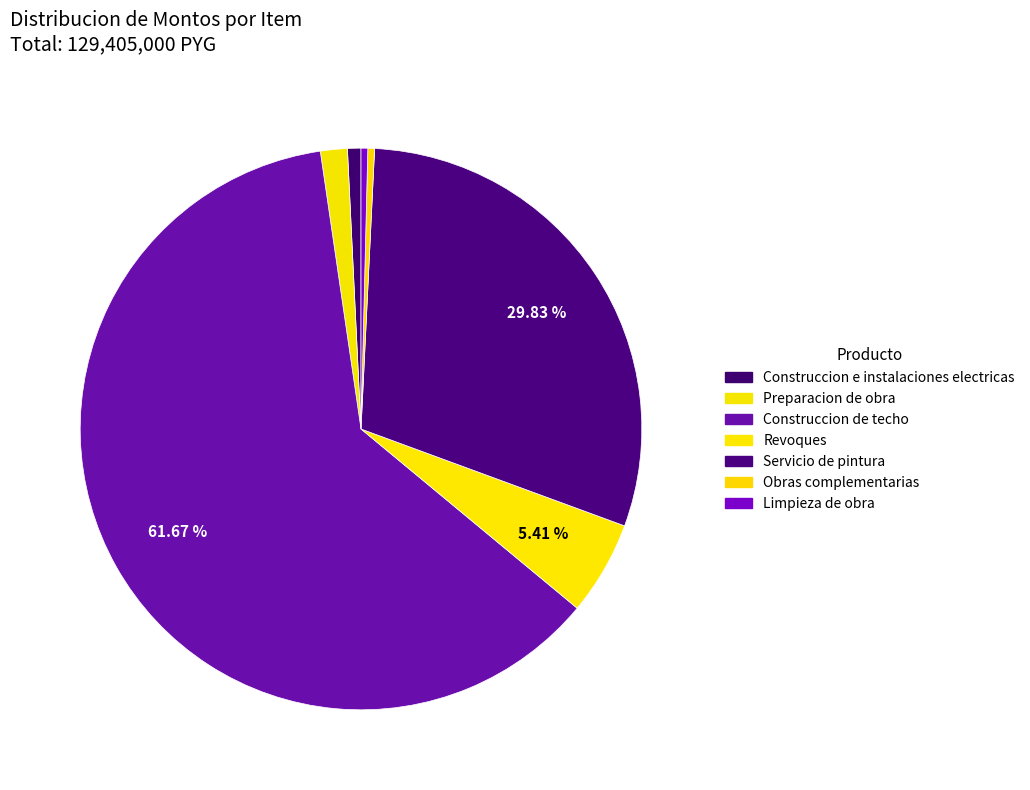

Is the sum of Limpieza de obra and Preparacion de obra greater than half?

No